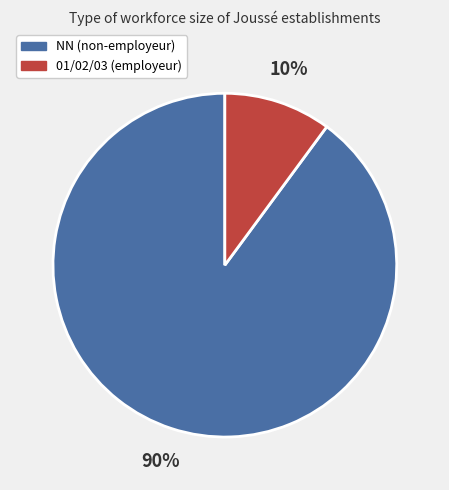

Is there a majority slice in this chart?

Yes